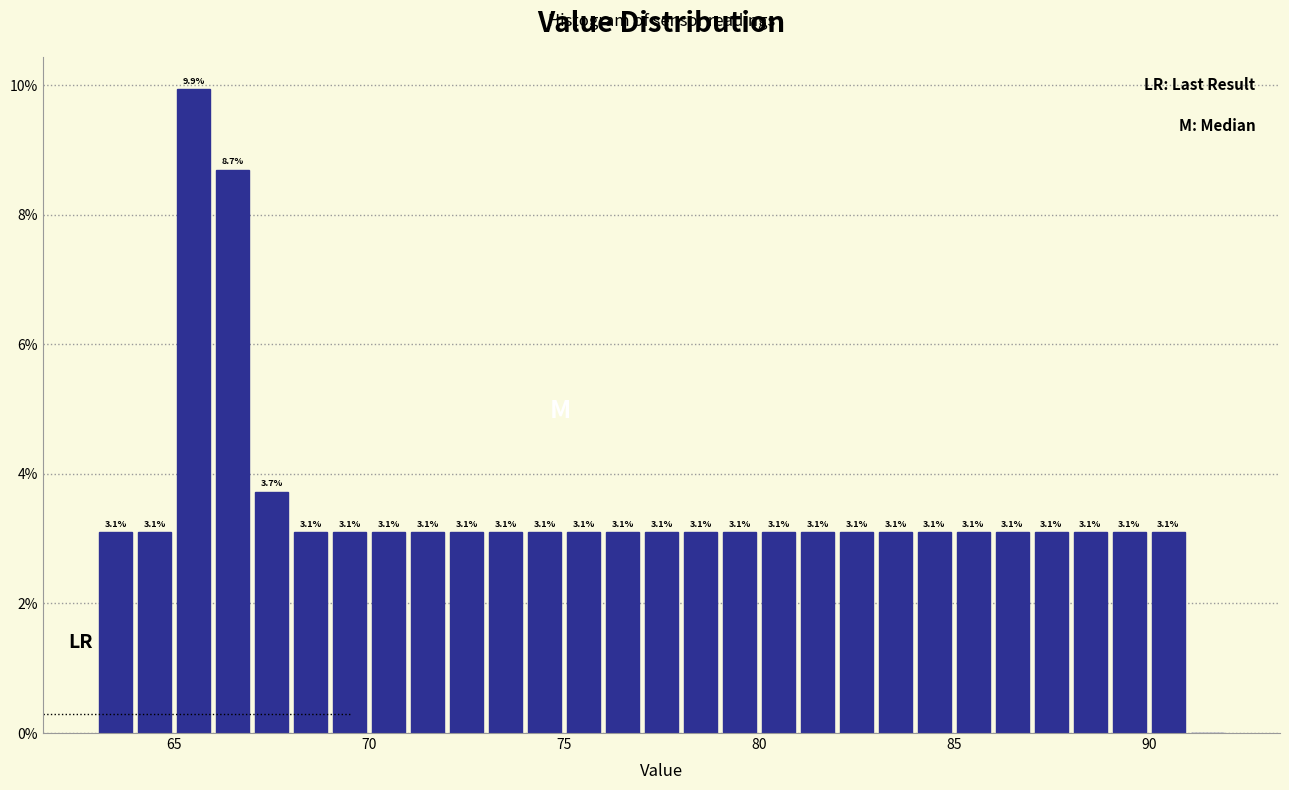

Read against the x-axis, roughly where is the centre of the tallest bar?

65.5